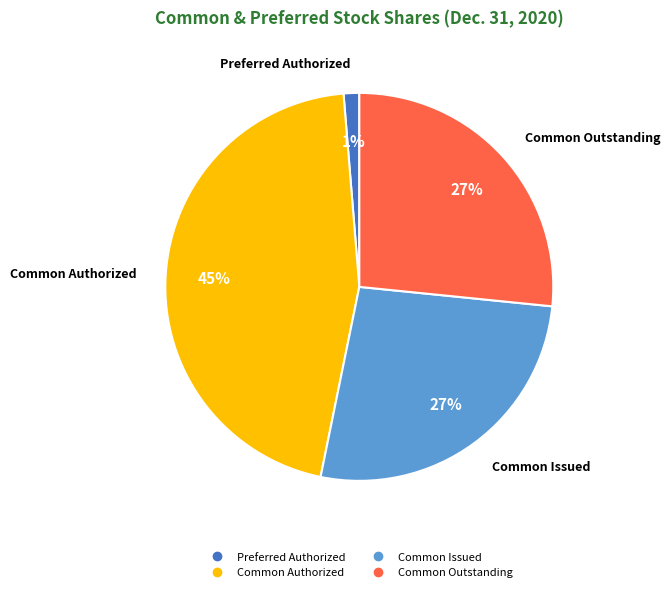

Does any single category account for the majority?

No